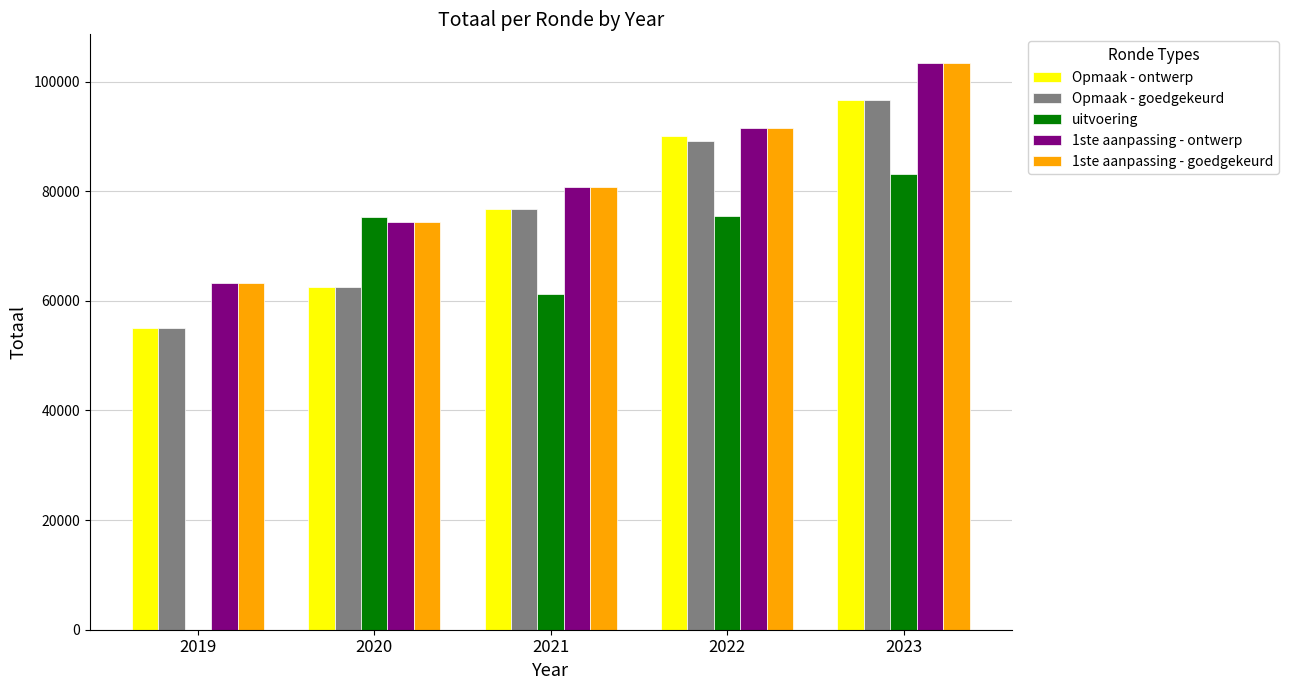

What is the maximum value shown in the chart?

103454